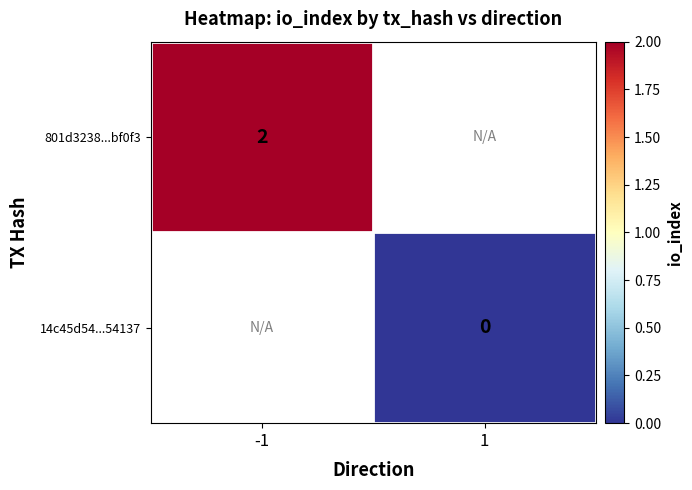

True or false: 801d3238...bf0f3 has a value of 3 at -1.

False